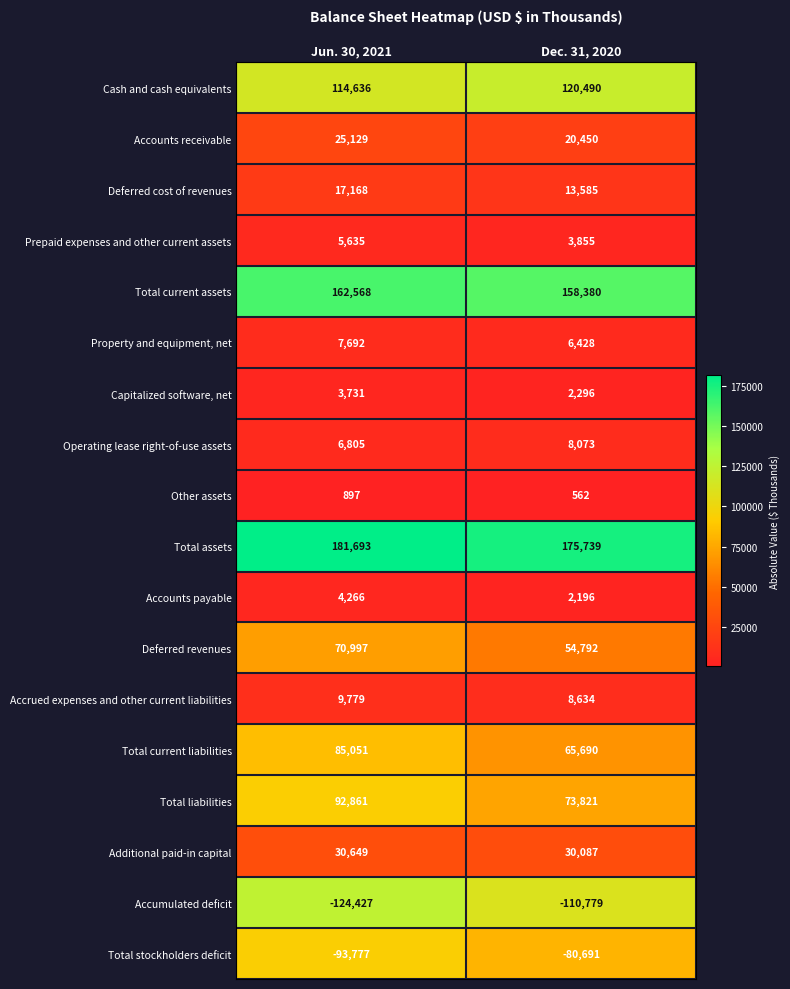

What value does the Cash and cash equivalents series have at Dec. 31, 2020?

120490